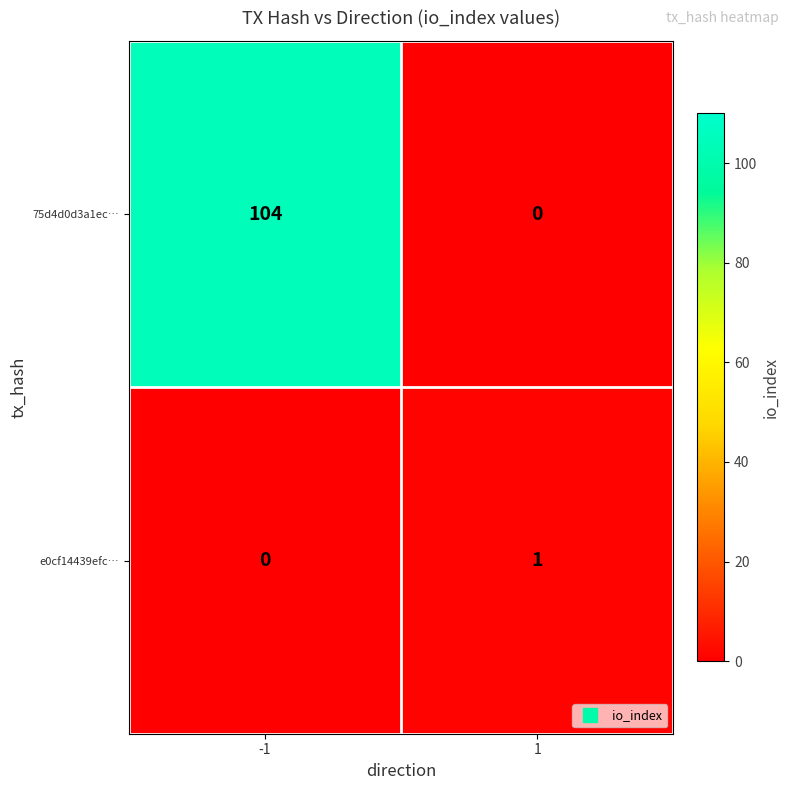

What is the sum of the 75d4d0d3a1ec… values at 1 and -1?

104